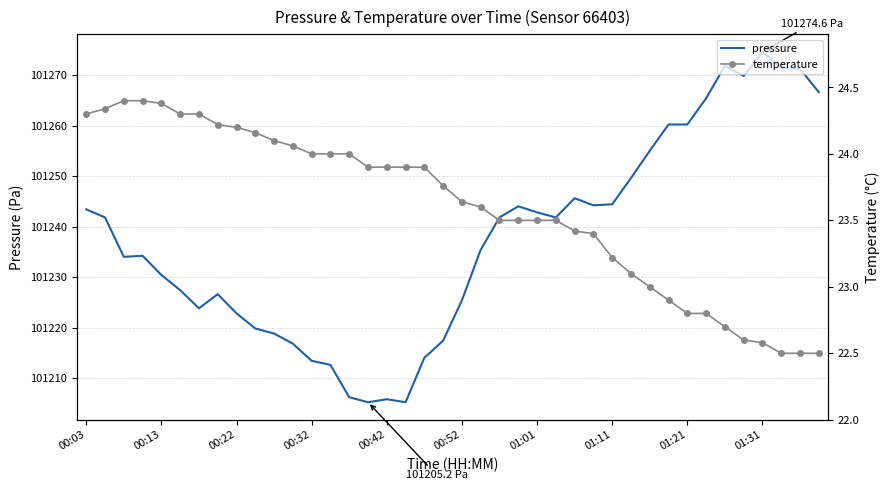

Where does the pressure series first go above 101241?

00:03